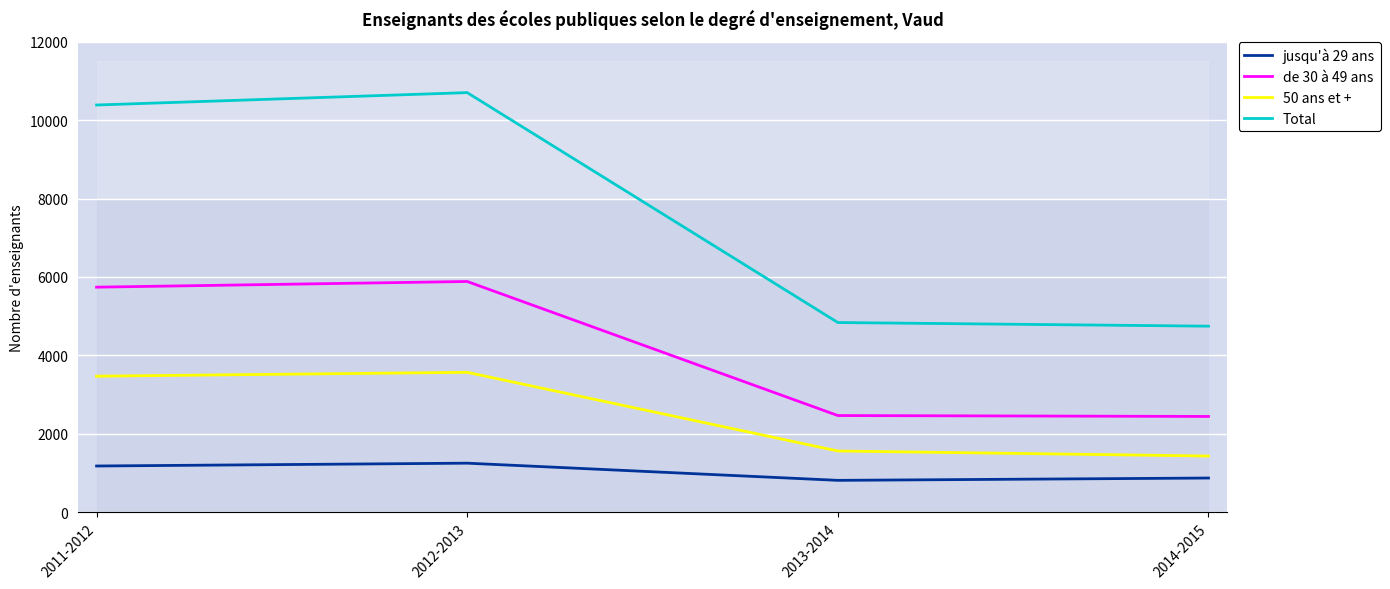

Reading left to right, what are all the values shown in this chart?

jusqu'à 29 ans: 1178	1250	812	871
de 30 à 49 ans: 5740	5885	2465	2442
50 ans et +: 3469	3568	1561	1432
Total: 10387	10703	4838	4745